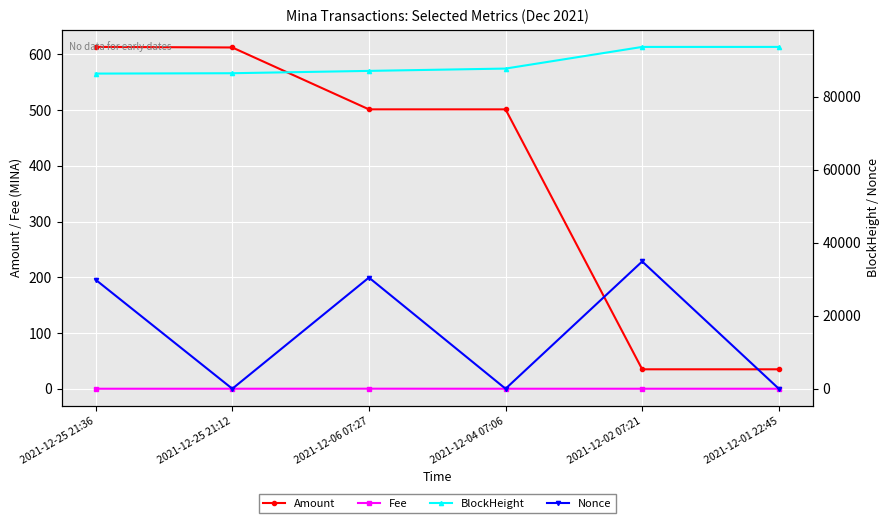

At 2021-12-25 21:36, list the series in order from largest to smallest.

BlockHeight, Nonce, Amount, Fee